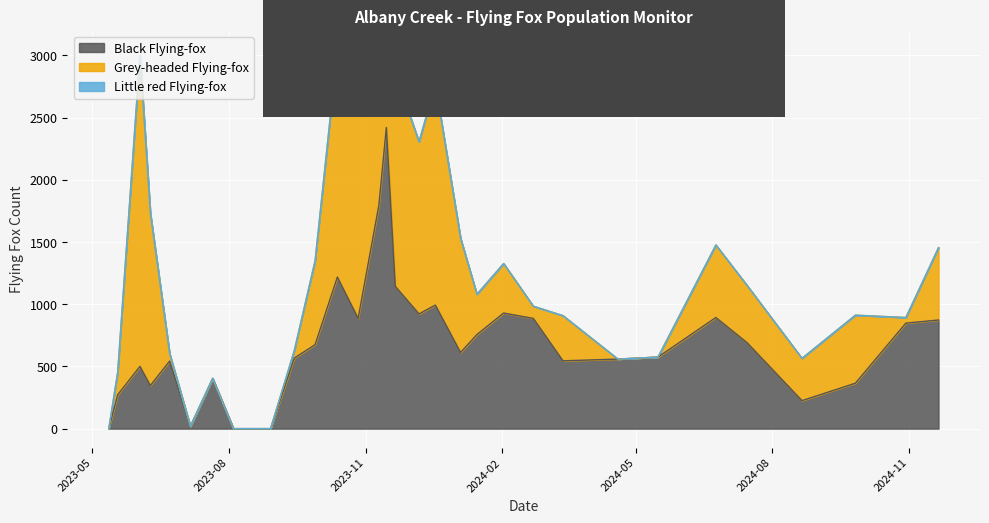

At which category does Black Flying-fox reach its first local valley?

3